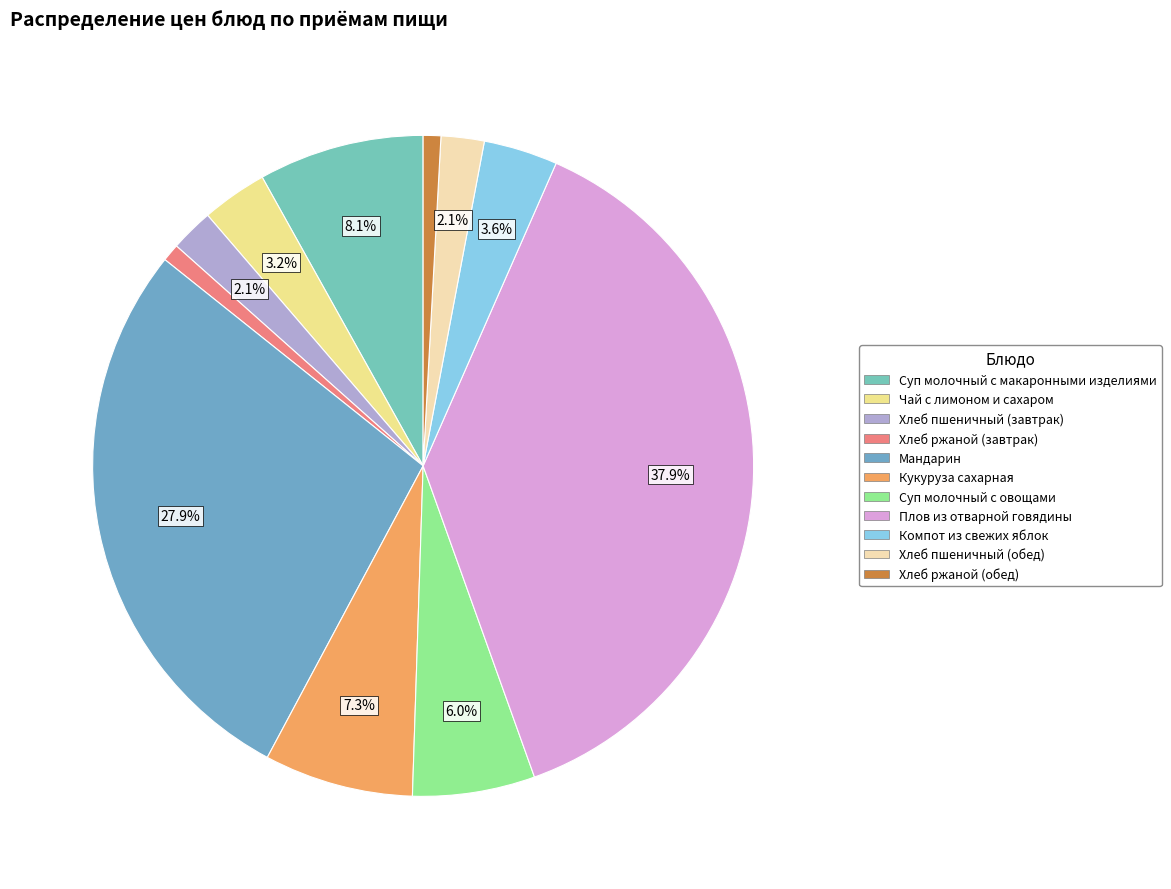

Count the number of slices in the pie.

11